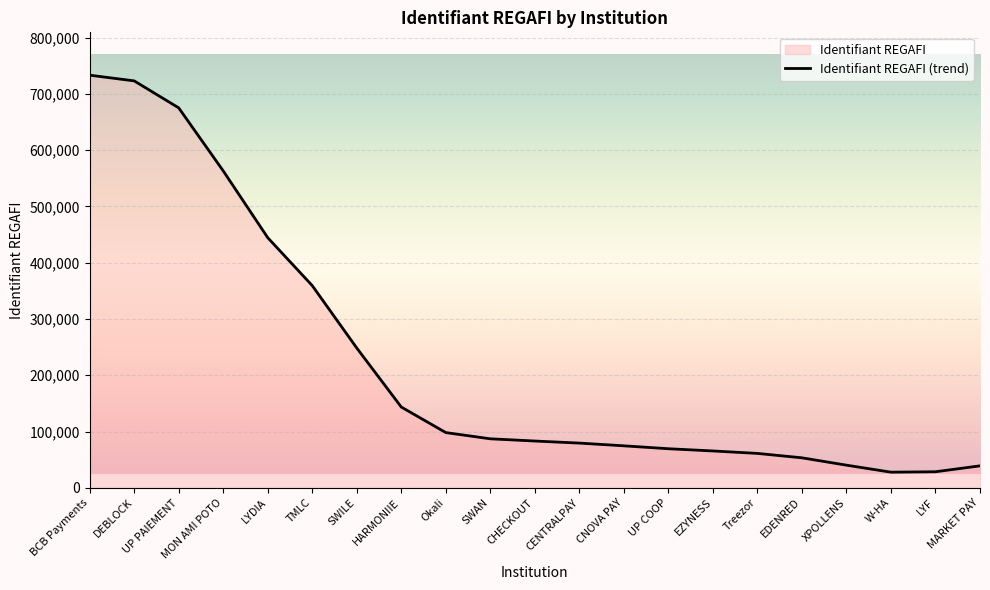

True or false: there are more than 1 points higher than both neighbors.

False